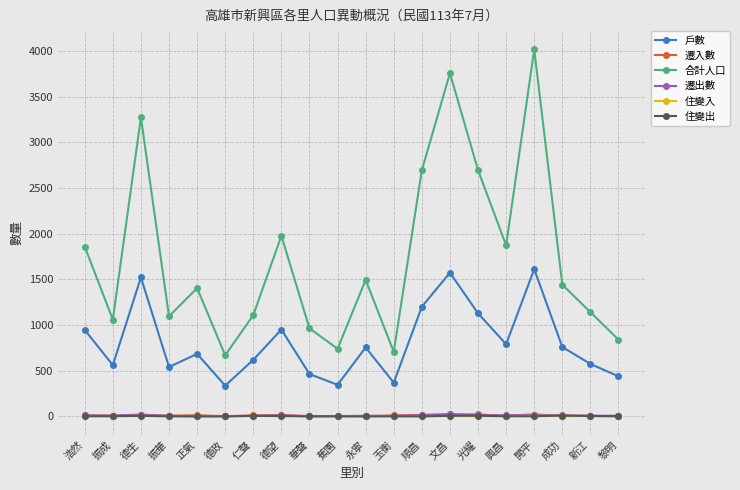

Which series changed the most between 正氣 and 德望?

合計人口